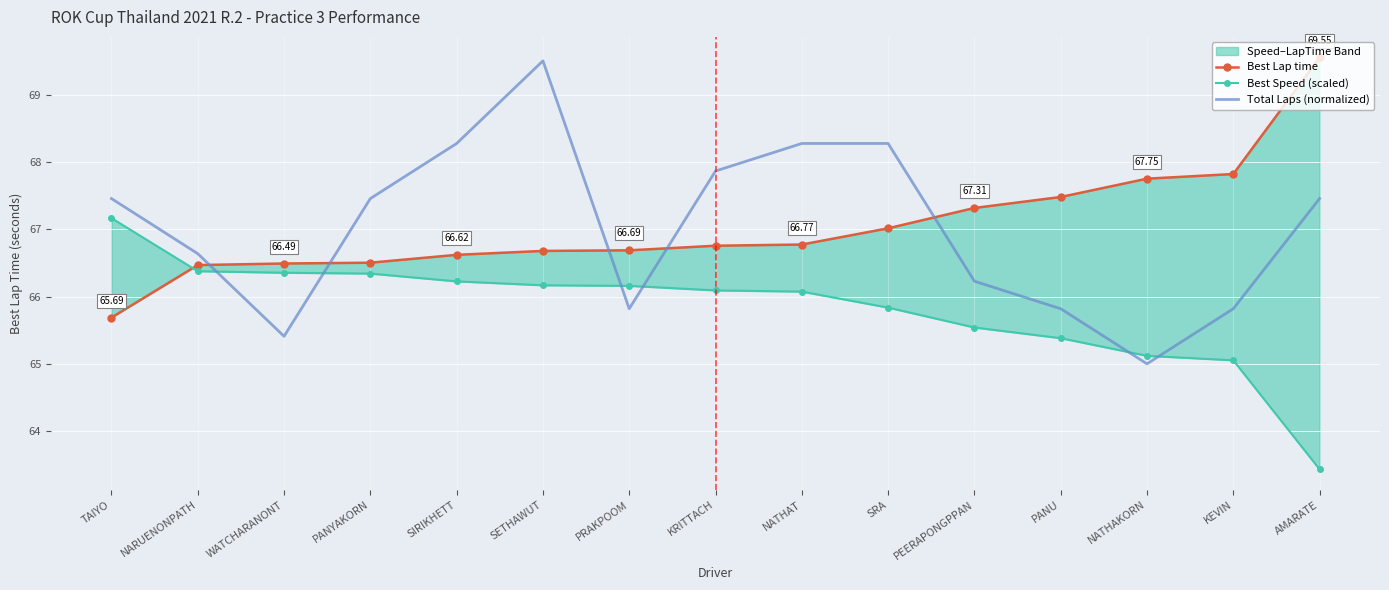

What is the highest value of the Best Speed (scaled) series?

67.2